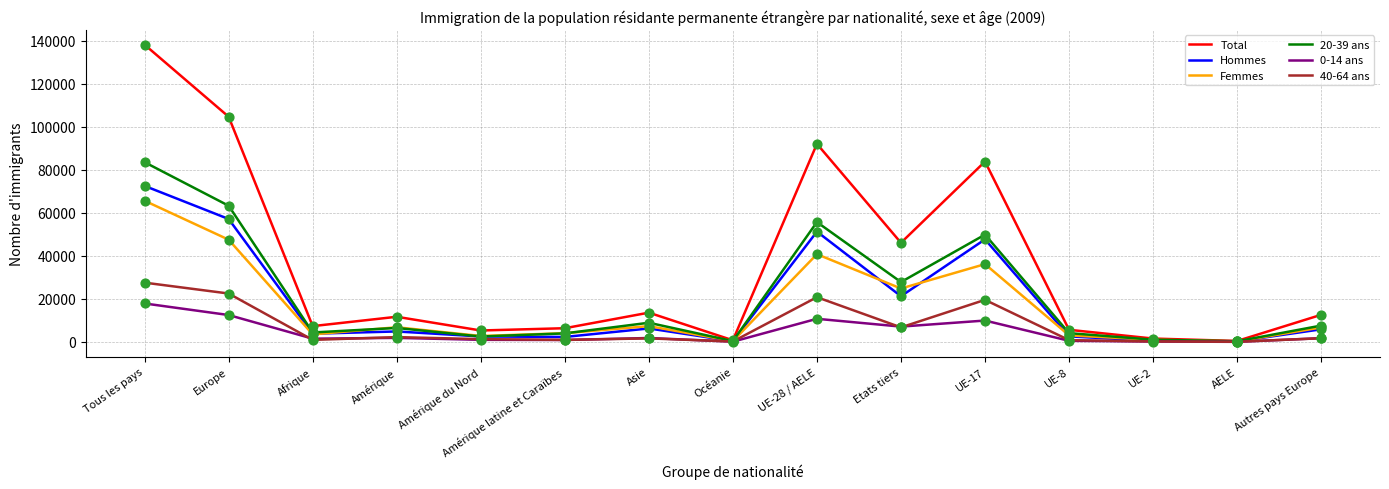

What are all the series names shown in the legend?

Total, Hommes, Femmes, 20-39 ans, 0-14 ans, 40-64 ans